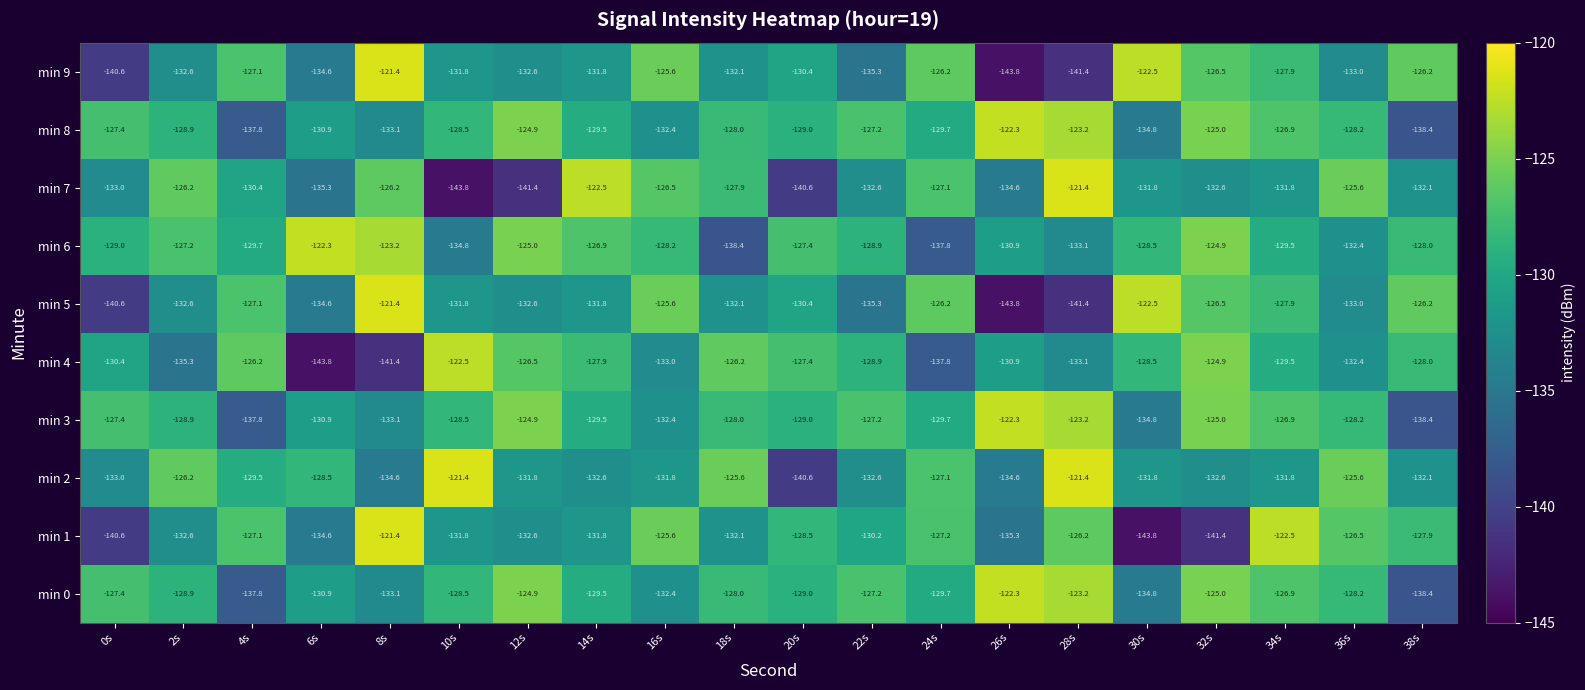

Rank the categories by min 8 value from highest to lowest.

26s, 28s, 12s, 32s, 34s, 22s, 0s, 18s, 36s, 10s, 2s, 20s, 14s, 24s, 6s, 16s, 8s, 30s, 4s, 38s